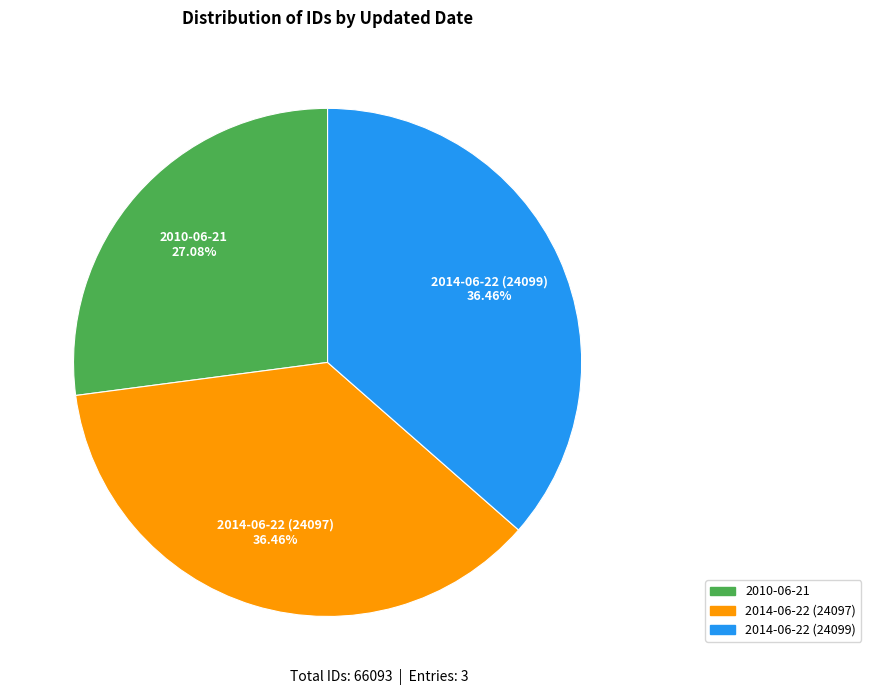

Combined, do 2014-06-22 (24097) and 2014-06-22 (24099) account for over 50%?

Yes